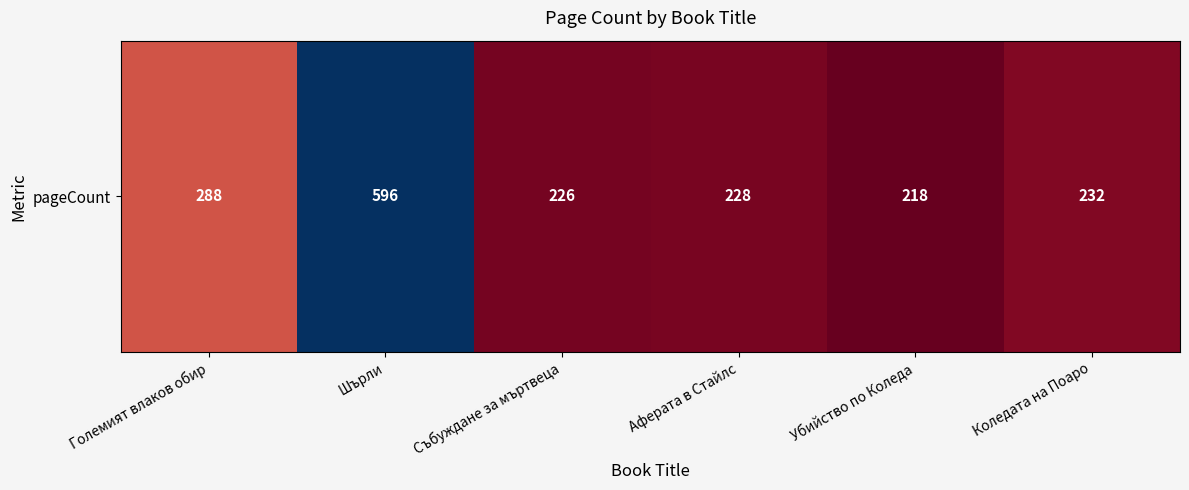

At which category does the chart reach its peak across all series?

Шърли